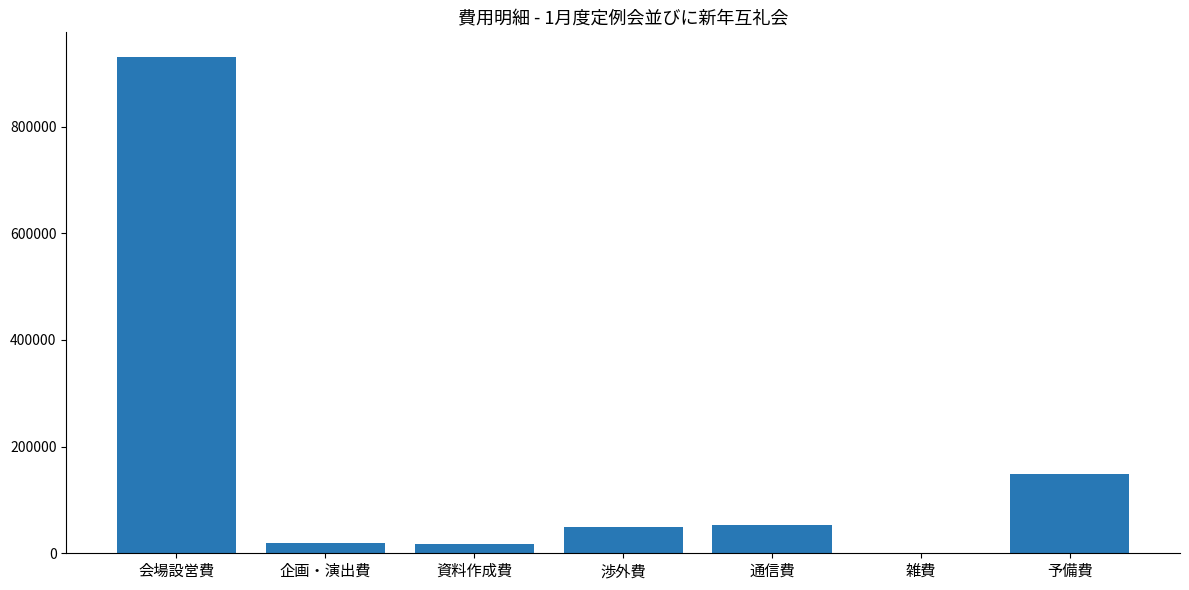

At which label is the value closest to 465546?

予備費